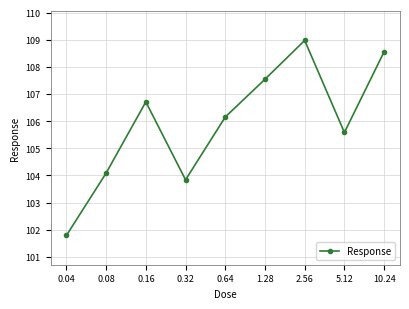

How many lines are shown in the chart?

1